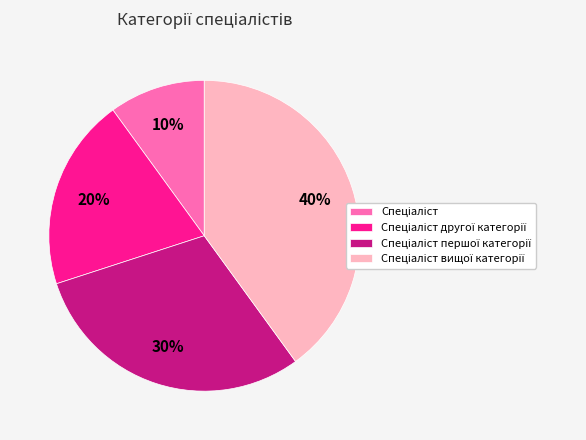

How many slices are in this pie chart?

4